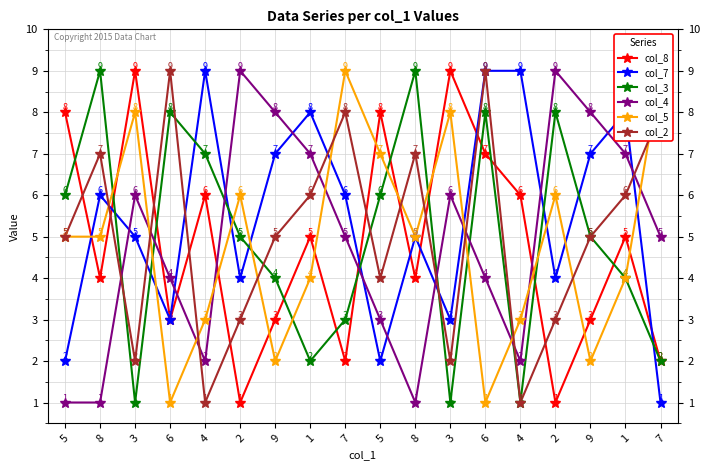

What is the difference between the maximum and minimum values in the col_8 series?

8